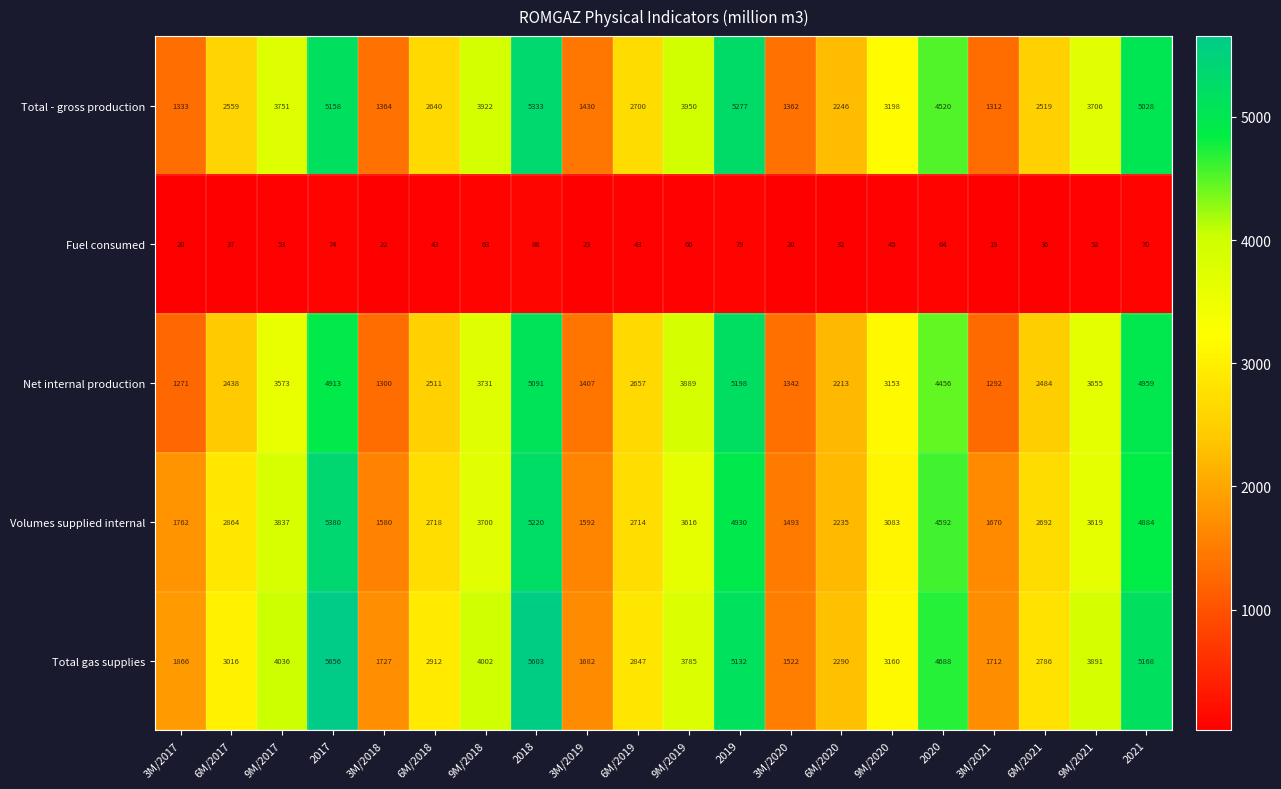

Which category has the lowest value in the Volumes supplied internal series?

3M/2020